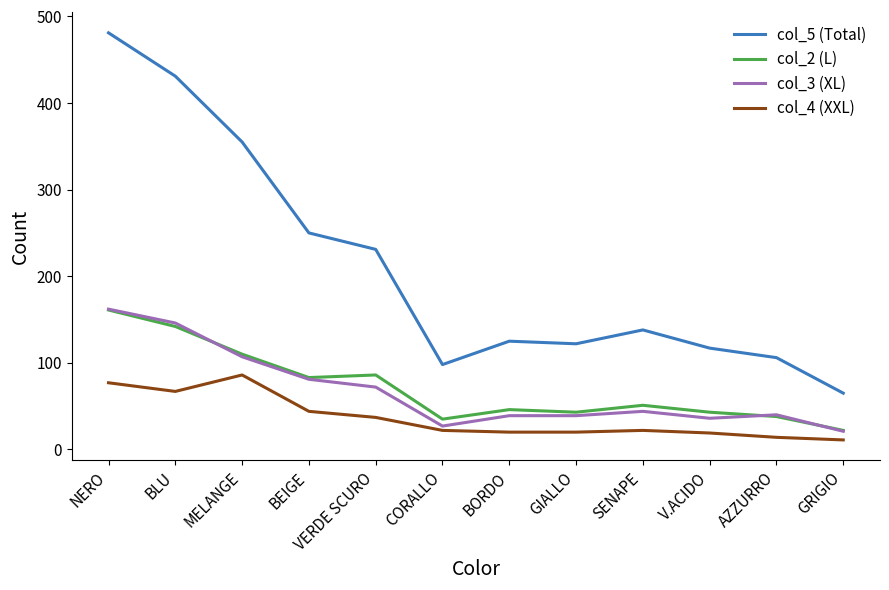

What is the average value of the col_5 (Total) series?

210